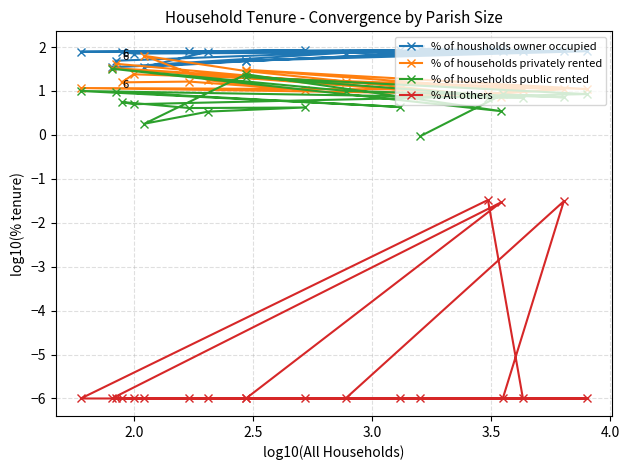

True or false: % All others and % of households privately rented cross at least once.

False